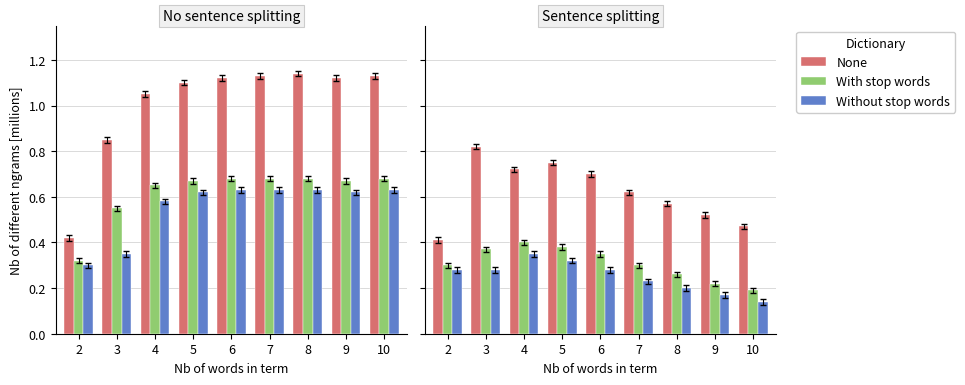

Rank the series by their average value, from highest to lowest.

None, With stop words, Without stop words